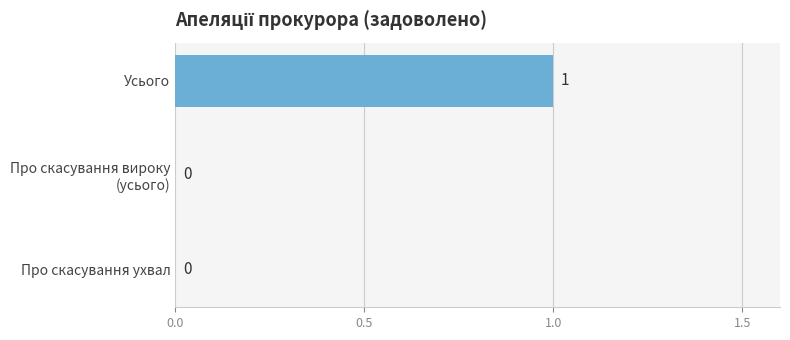

How many values are between 0 and 1?

3